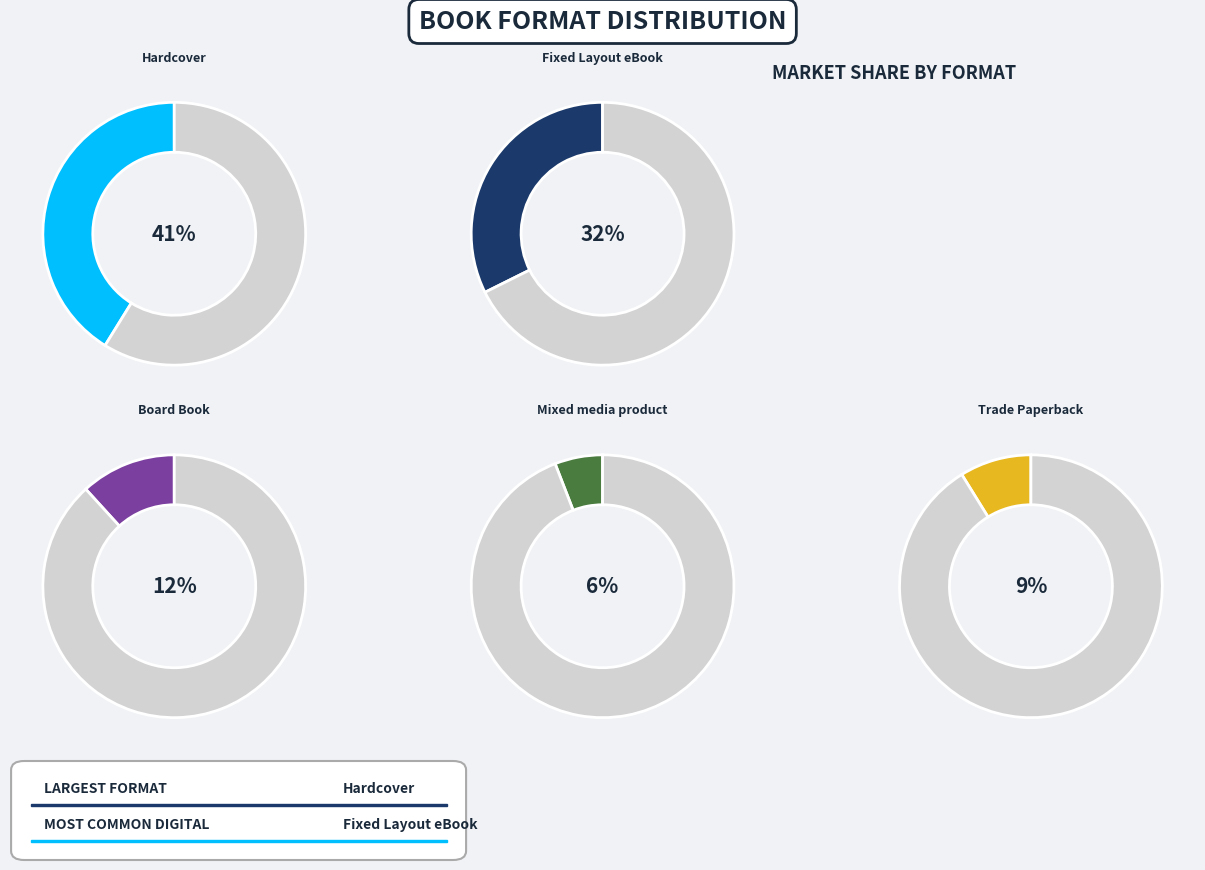

To the nearest percent, what is the combined percentage of Fixed Layout eBook and Mixed media product?

38%